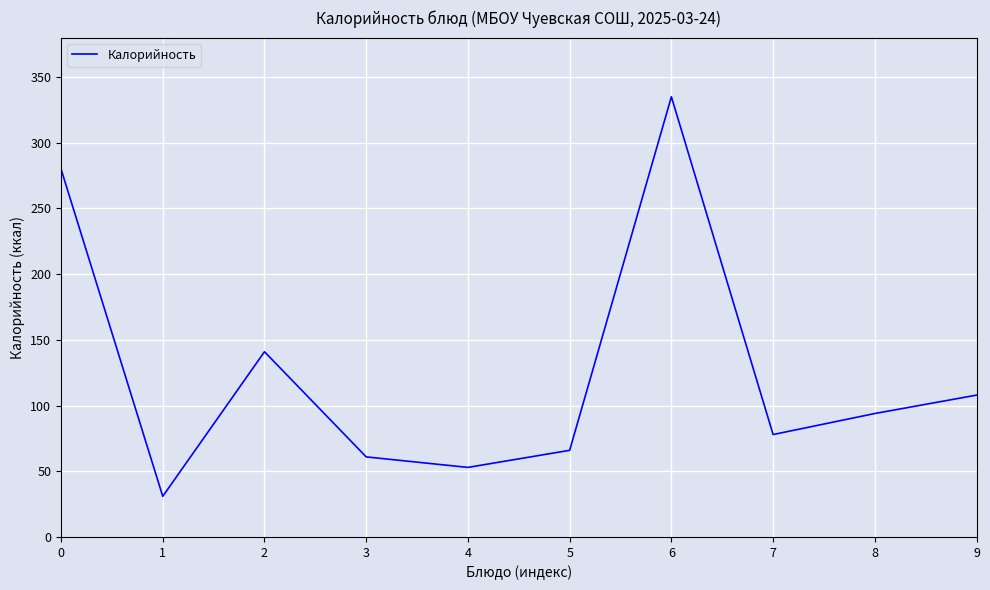

Approximately how many times larger is the value at 5 compared to 8?

0.7